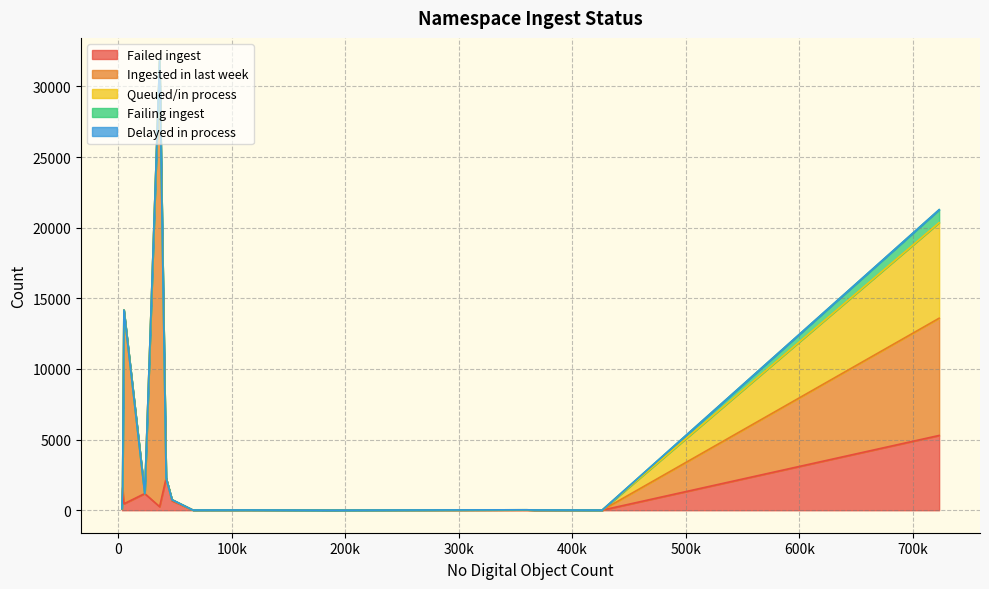

At how many categories does at least one series exceed 4722?

3